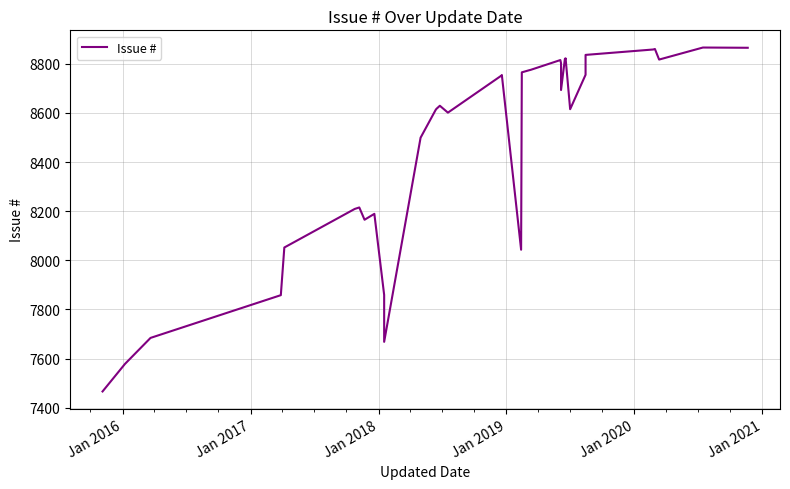

Is it true that the value at 20 is 13789?

False